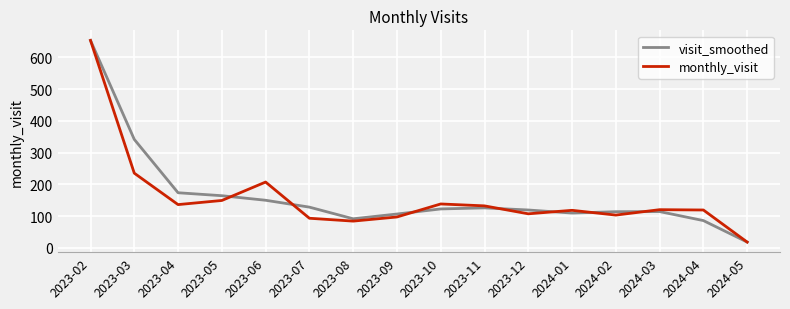

Between 2023-04 and 2023-08, which series saw the biggest shift?

visit_smoothed